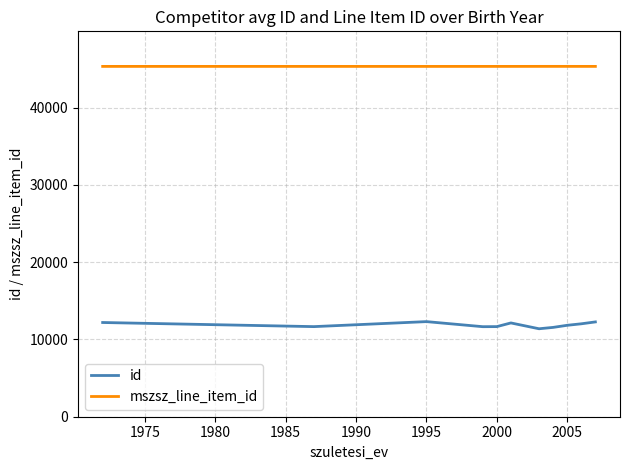

What is the difference between the maximum and minimum values in the id series?

924.7